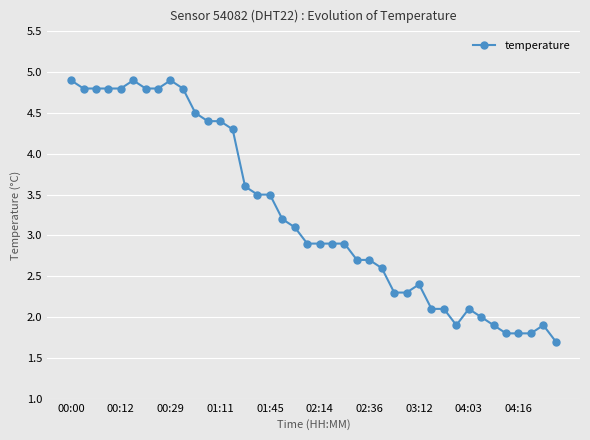

What is the sum of all values?

130.5